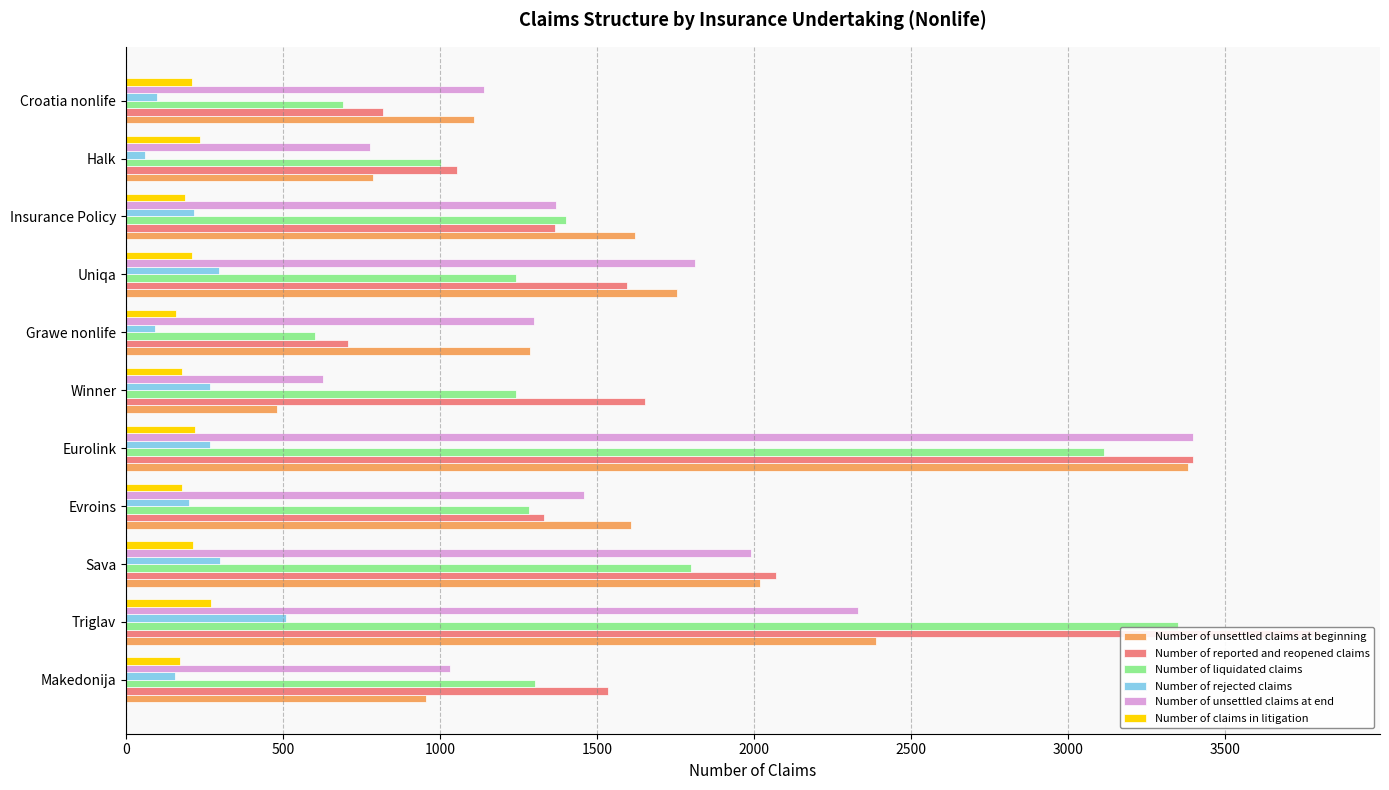

How many bars are there in each group?

6